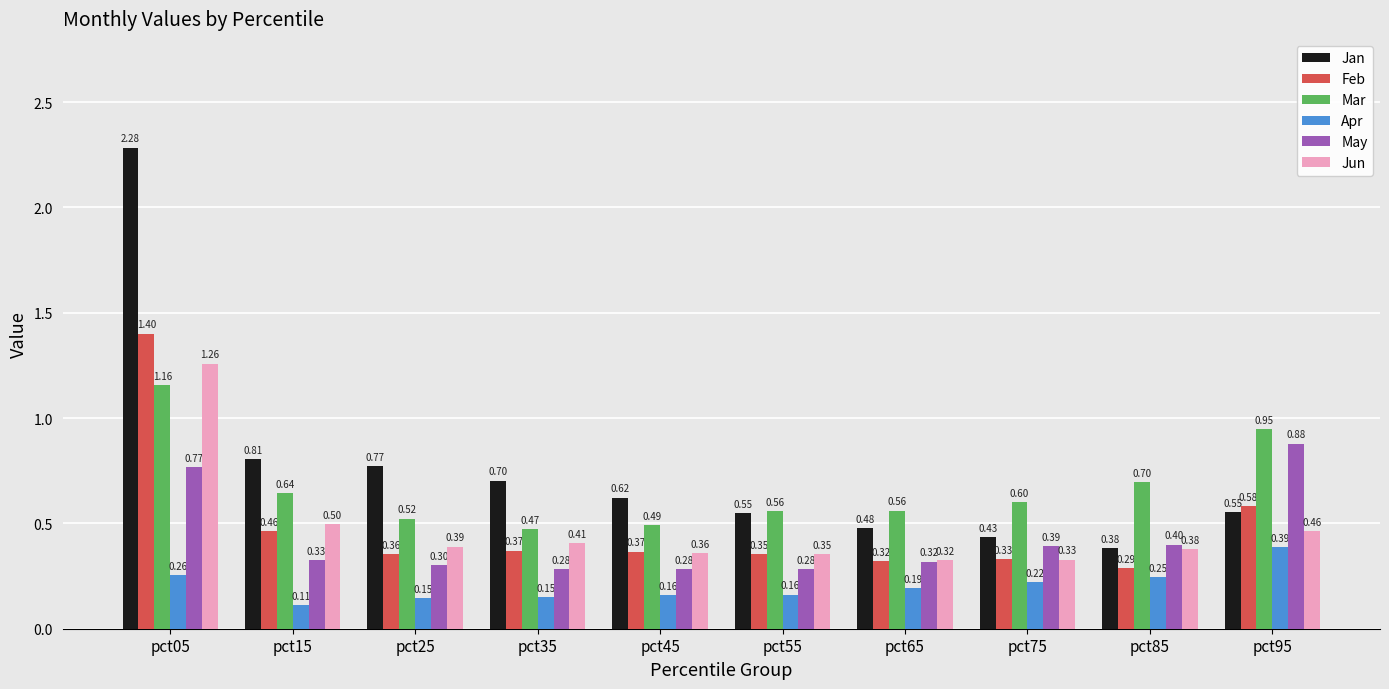

Which series has the widest spread of values?

Jan